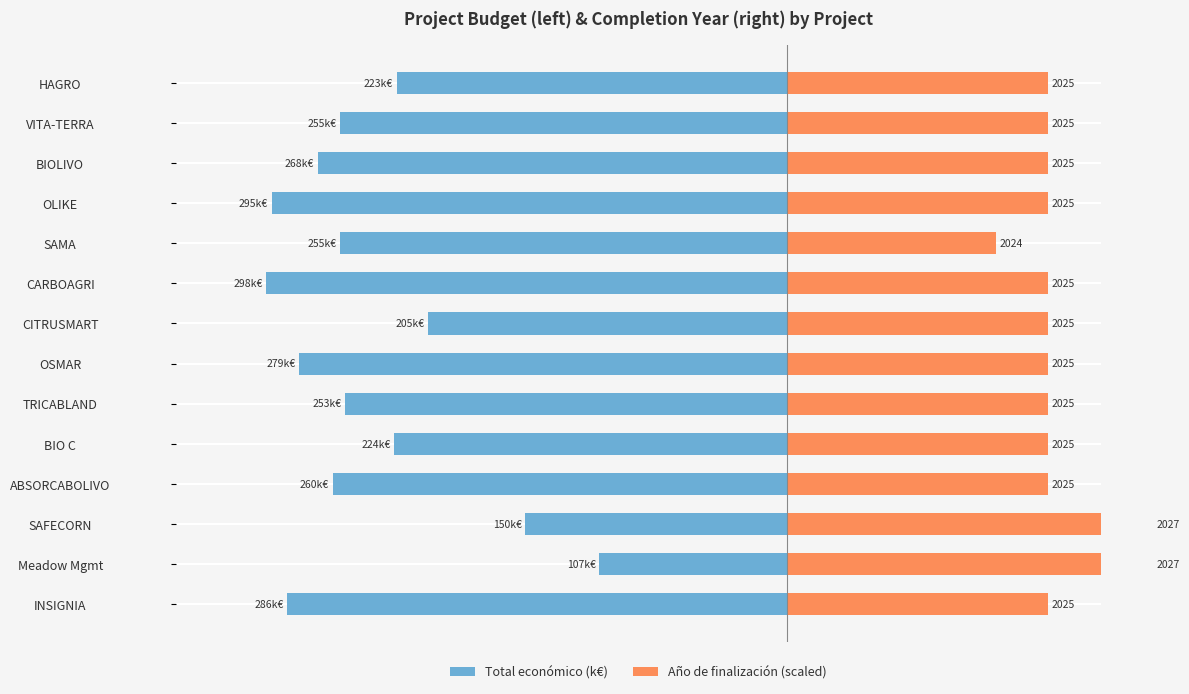

True or false: Año de finalización (scaled) has a value of 241.7 at CARBOAGRI.

False